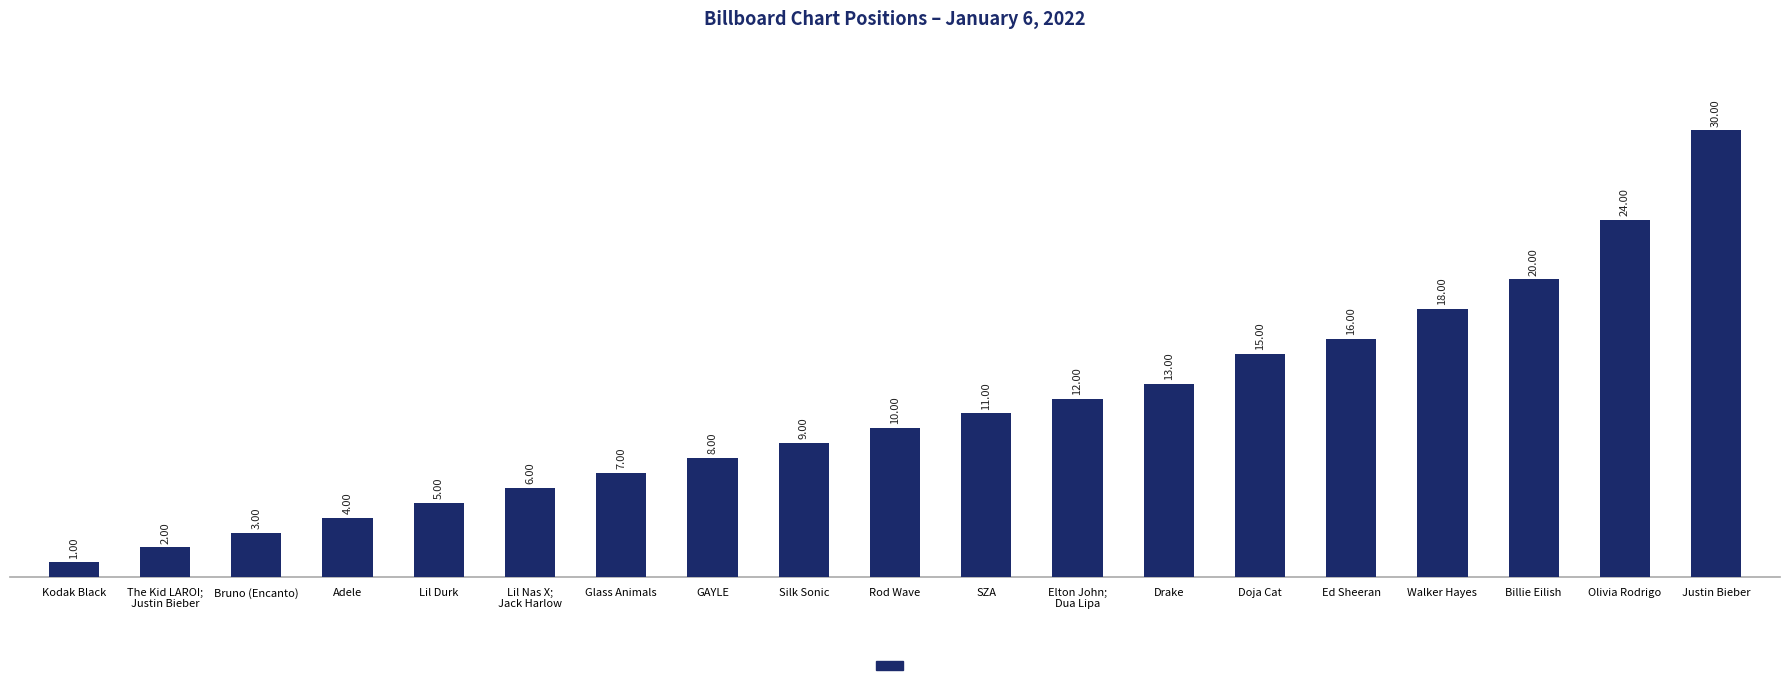

What is the difference between the values at Kodak Black and Ed Sheeran?

15